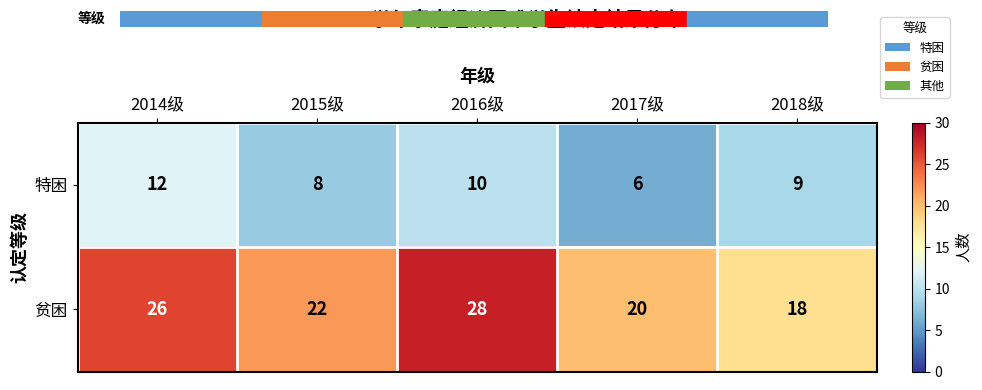

What is the total value across all series at 2017级?

26